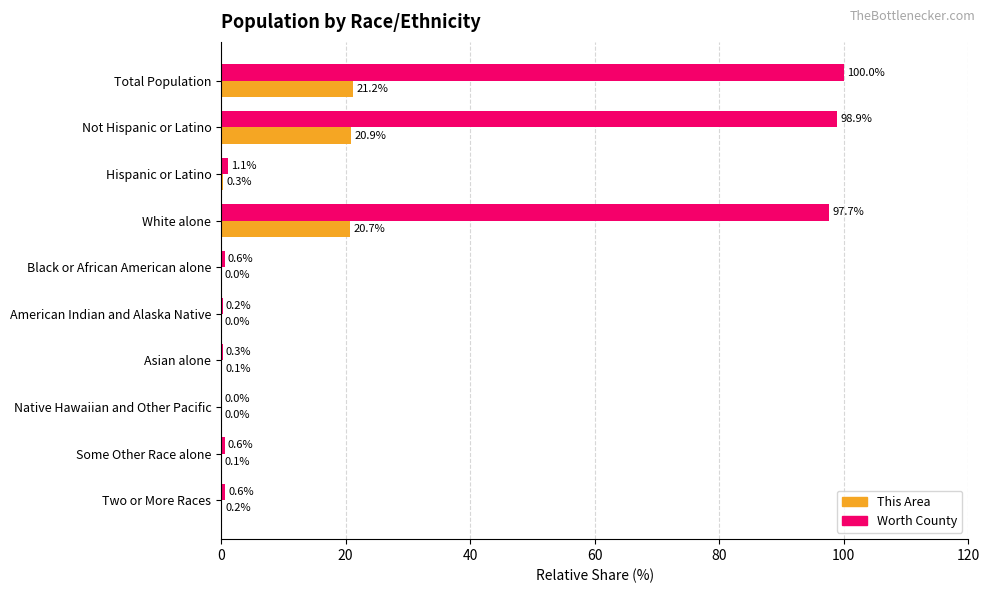

The value of Worth County at Asian alone is 0.3. True or false?

True